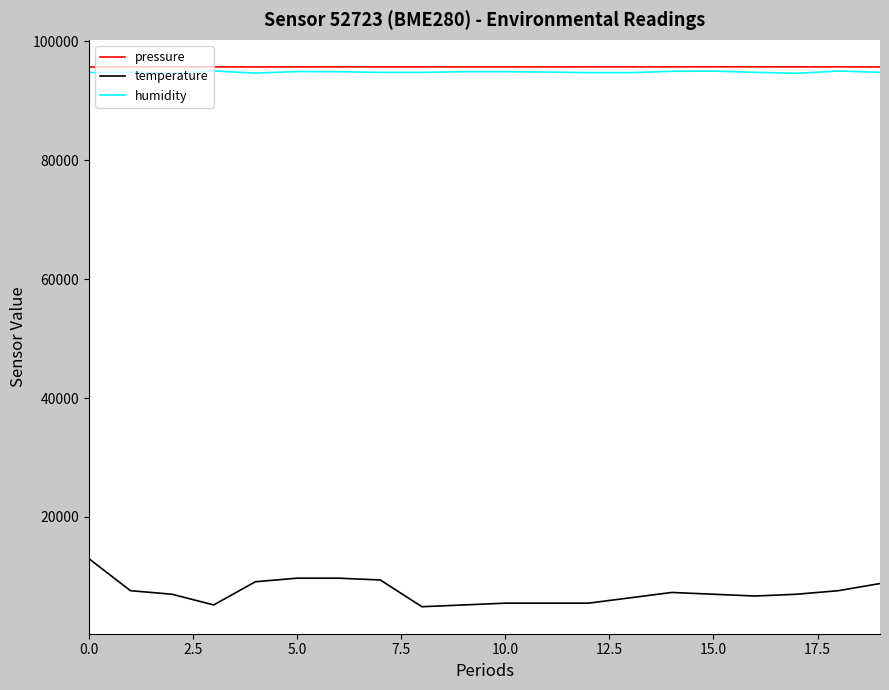

True or false: temperature and pressure intersect in this chart.

False